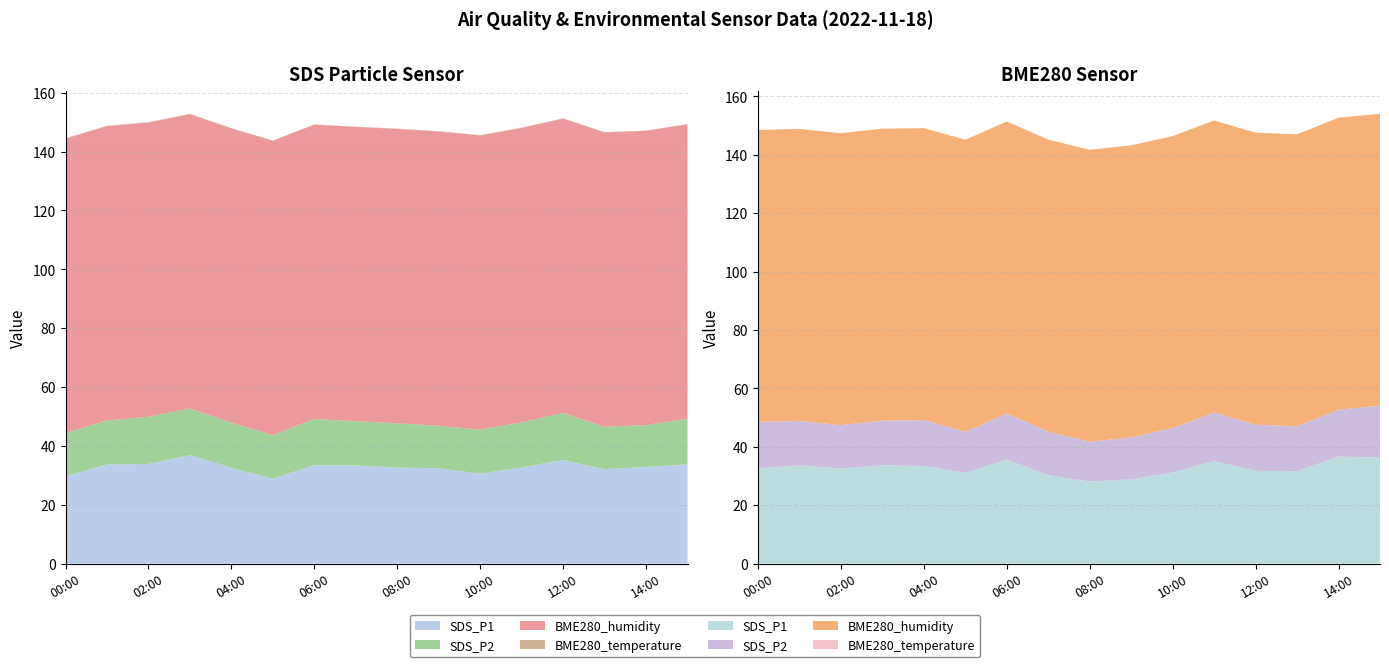

Reading right to left, list all the values displayed in this chart.

SDS_P1: 15:00=33.7	14:00=32.8	13:00=32.1	12:00=35.2	11:00=32.7	10:00=30.5	09:00=32.4	08:00=32.6	07:00=33.3	06:00=33.5	05:00=28.8	04:00=32.5	03:00=36.8	02:00=33.8	01:00=33.6	00:00=29.7
SDS_P2: 15:00=15.6	14:00=14.2	13:00=14.4	12:00=16.0	11:00=15.3	10:00=14.9	09:00=14.4	08:00=15.1	07:00=15.1	06:00=15.7	05:00=14.8	04:00=15.3	03:00=15.8	02:00=16.1	01:00=15.0	00:00=14.7
BME280_humidity: 15:00=100.0	14:00=100.0	13:00=100.0	12:00=100.0	11:00=100.0	10:00=100.0	09:00=100.0	08:00=100.0	07:00=100.0	06:00=100.0	05:00=100.0	04:00=100.0	03:00=100.0	02:00=100.0	01:00=100.0	00:00=100.0
BME280_temperature: 15:00=0.1	14:00=0.0	13:00=0.1	12:00=0.1	11:00=0.1	10:00=0.1	09:00=0.1	08:00=0.1	07:00=0.1	06:00=0.1	05:00=0.1	04:00=0.1	03:00=0.1	02:00=0.1	01:00=0.1	00:00=0.2